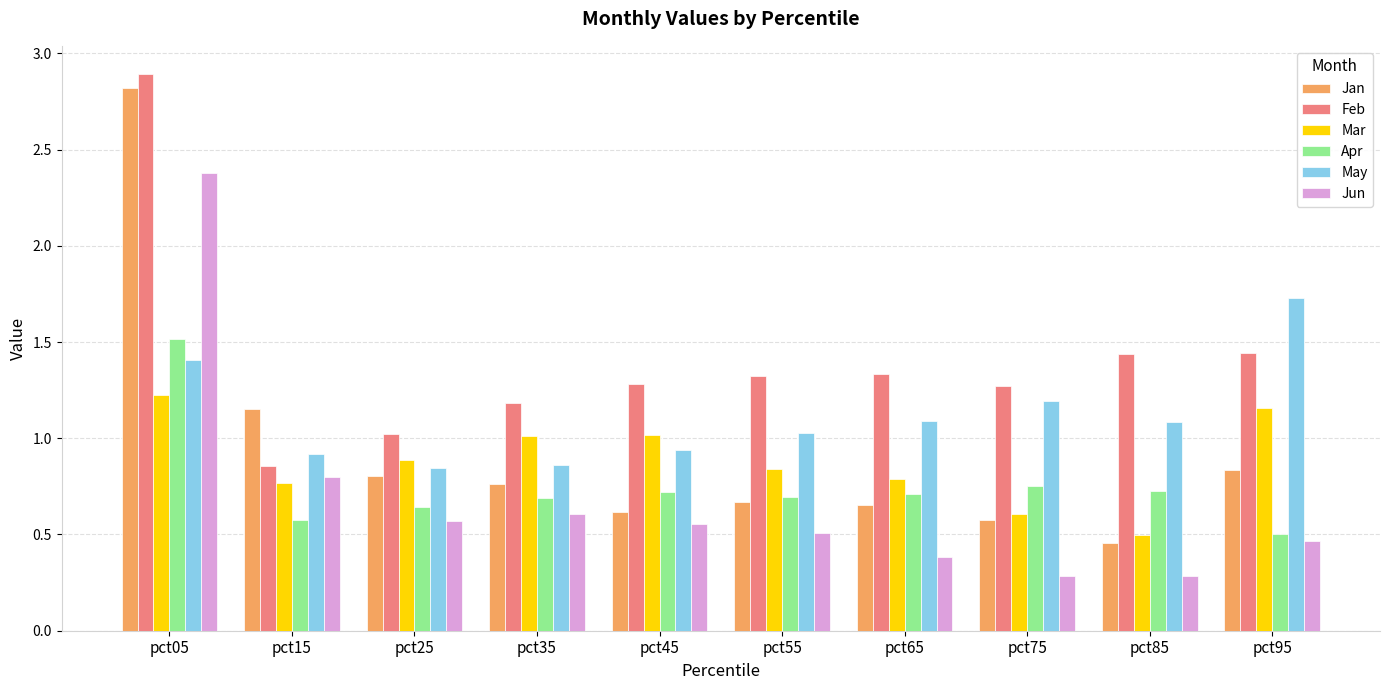

At which category is the sum across all series the highest?

pct05